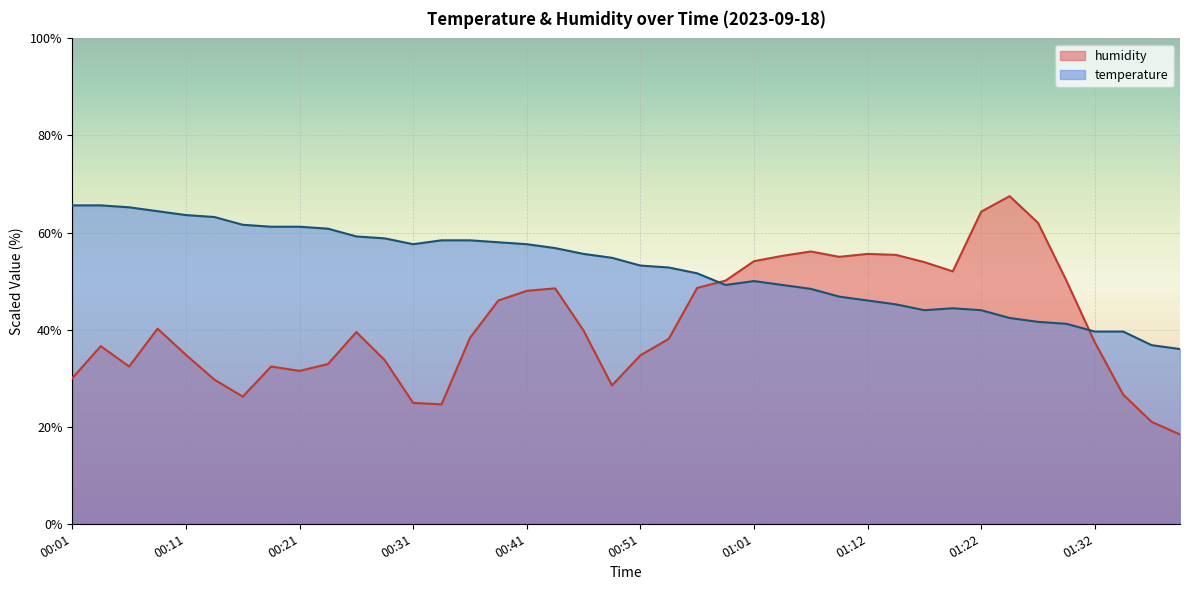

Between 00:09 and 00:46, which series saw the biggest shift?

temperature